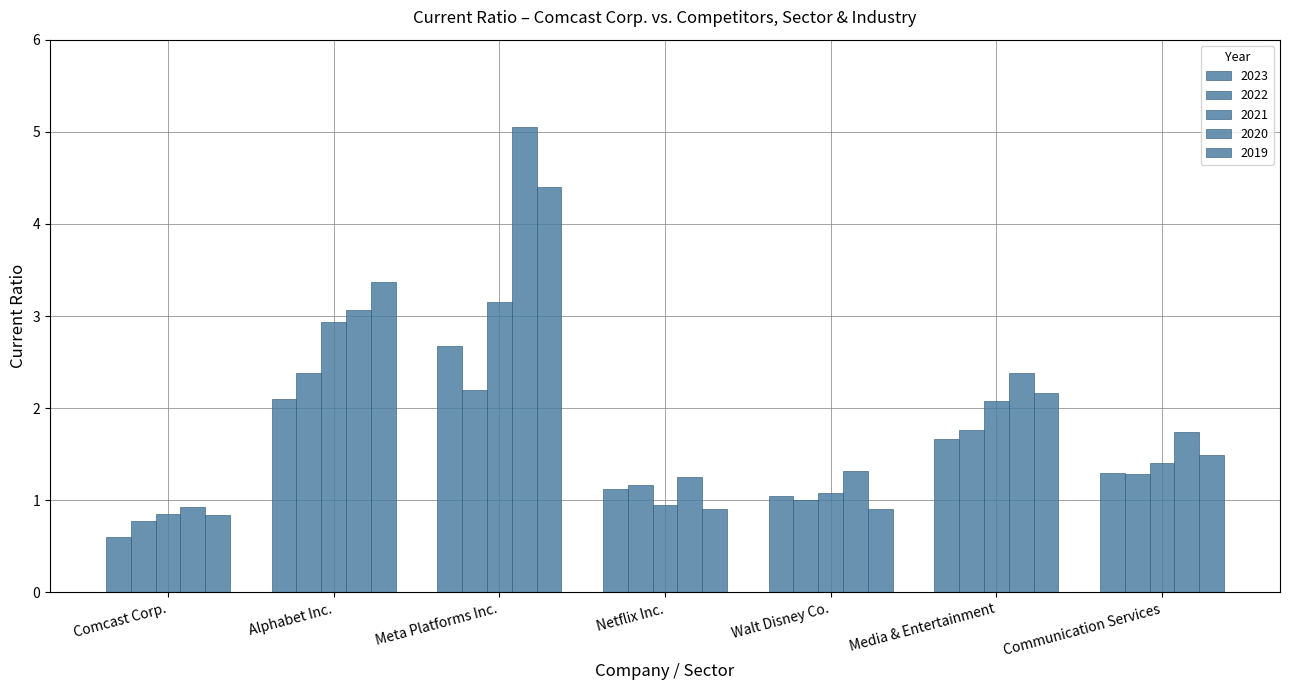

Rank the series by their maximum value, from highest to lowest.

2020, 2019, 2021, 2023, 2022